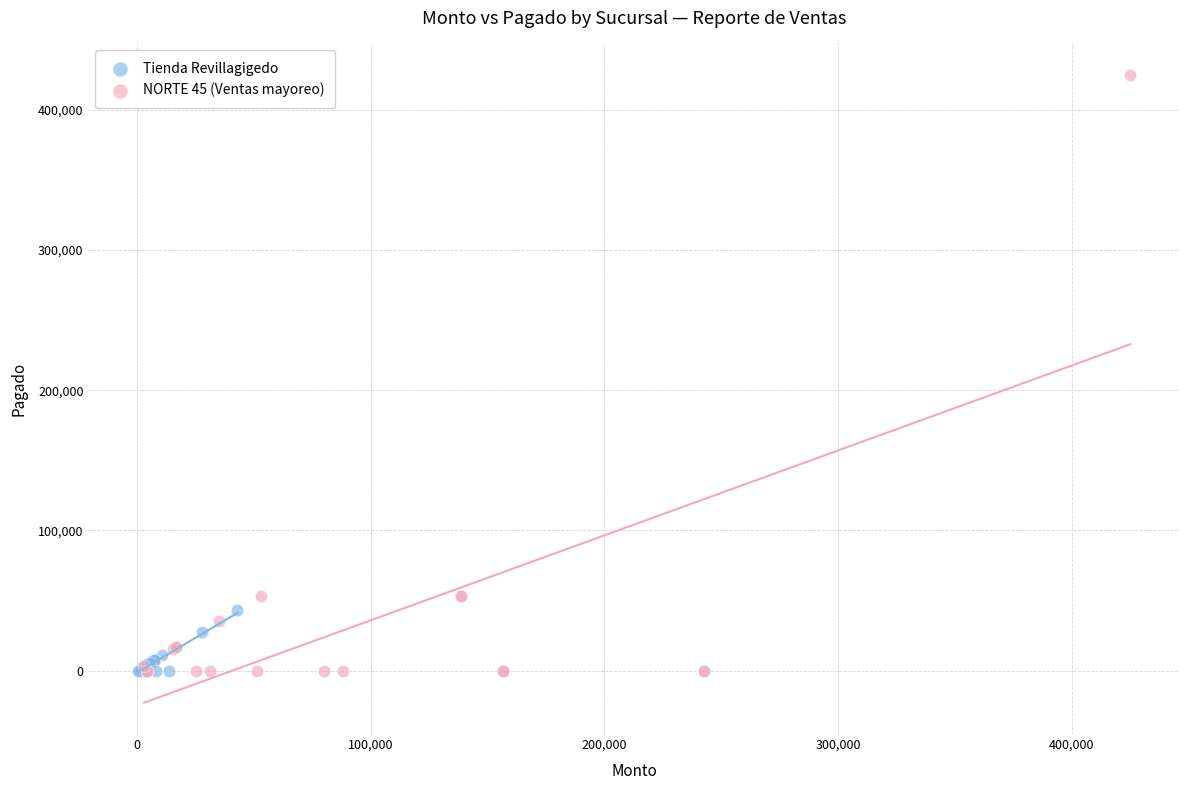

What are all the series names shown in the legend?

Tienda Revillagigedo, NORTE 45 (Ventas mayoreo)